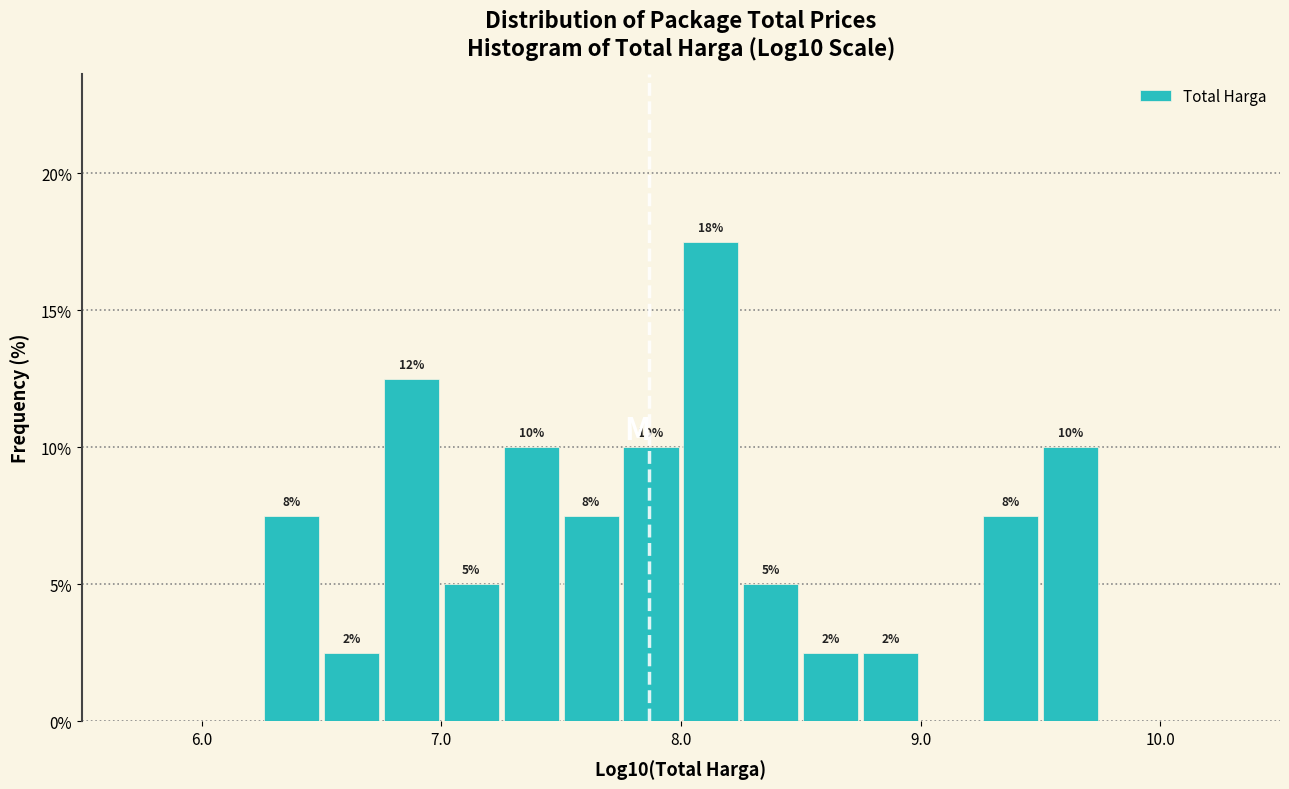

Around what value on the x-axis is the tallest bar? Give the approximate position of its centre, as read against the axis.

8.1